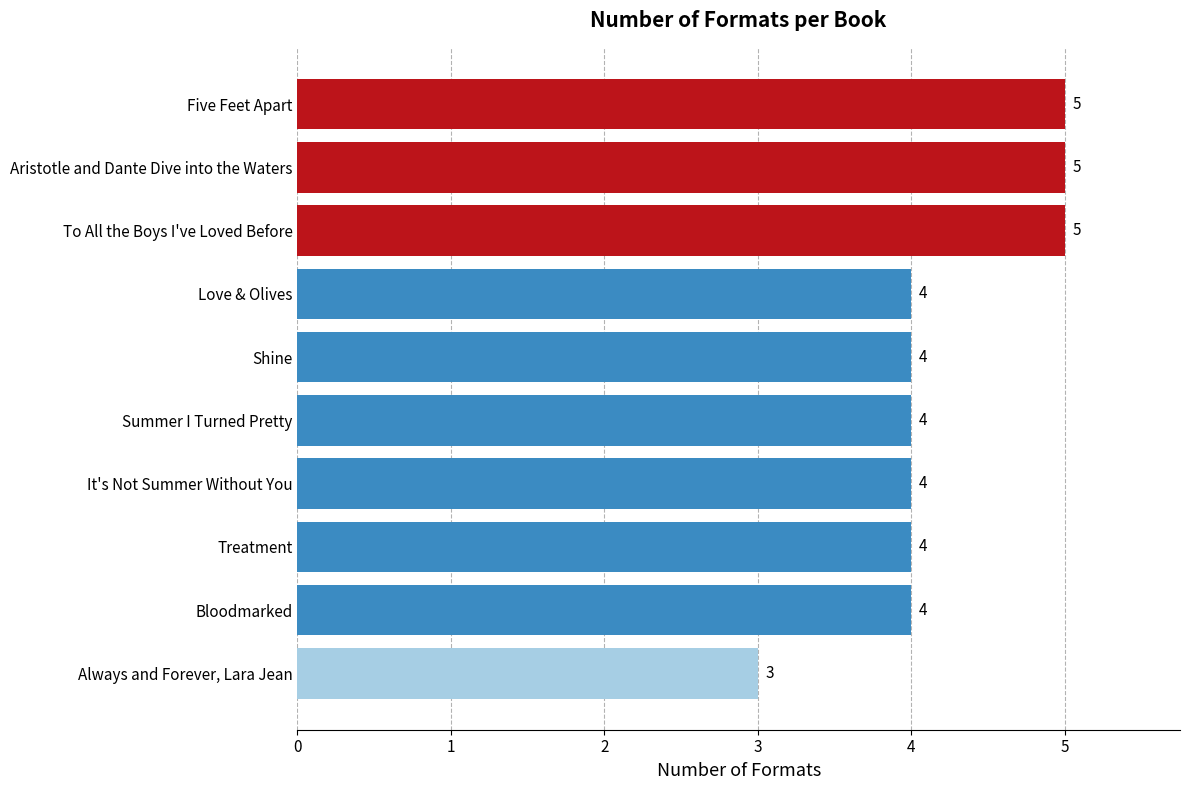

What is the smallest value displayed?

3